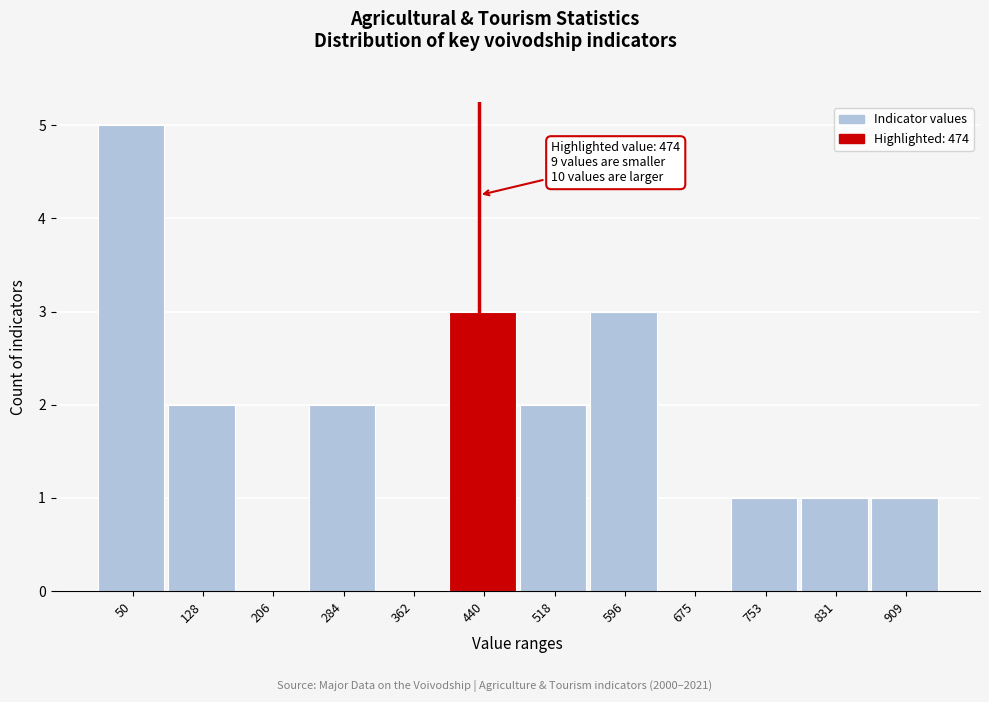

Reading left to right, what are all the values shown in this chart?

50=5	128=2	206=0	284=2	362=0	440=3	518=2	596=3	675=0	753=1	831=1	909=1